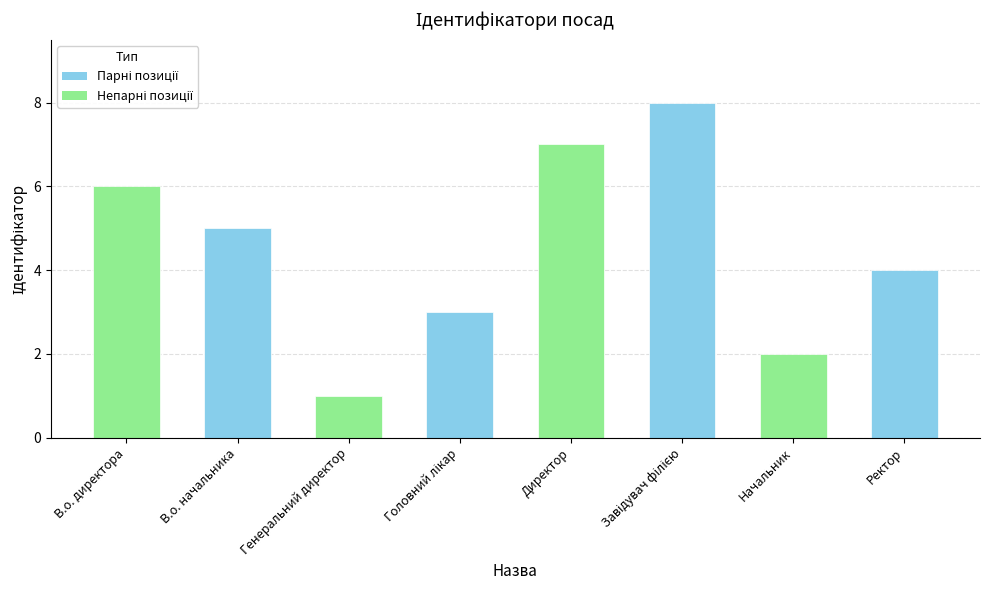

Between В.о. директора and Начальник, which is larger?

В.о. директора